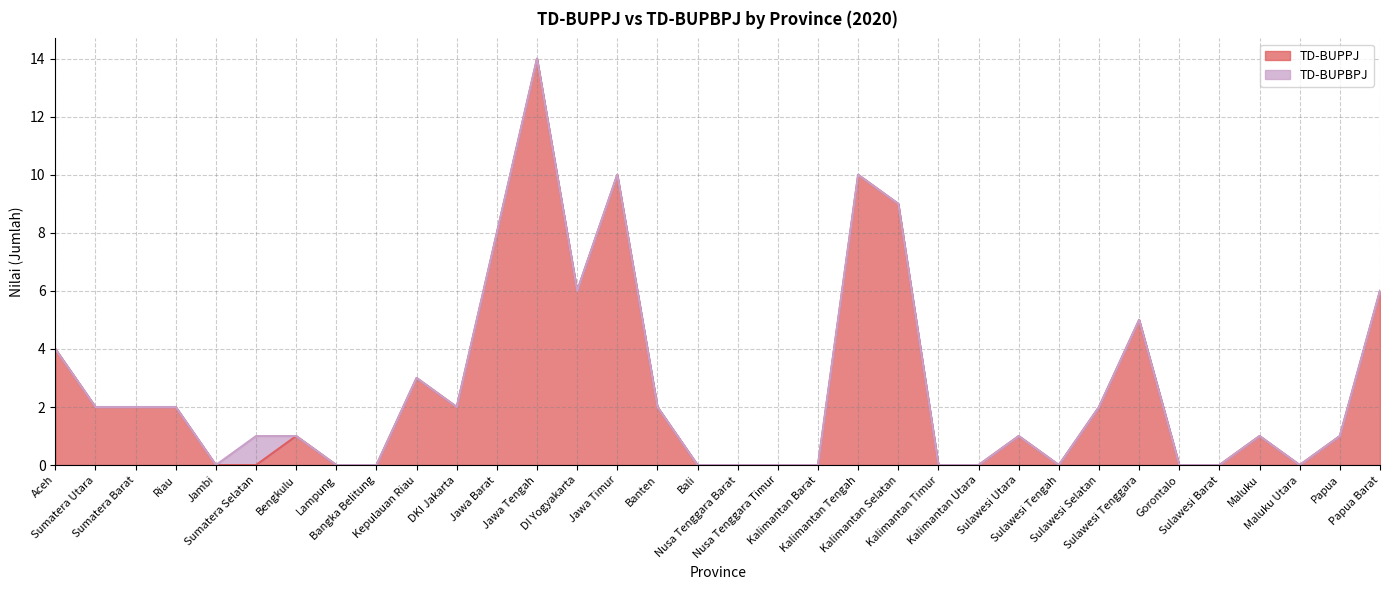

What position from the right is Bengkulu?

28